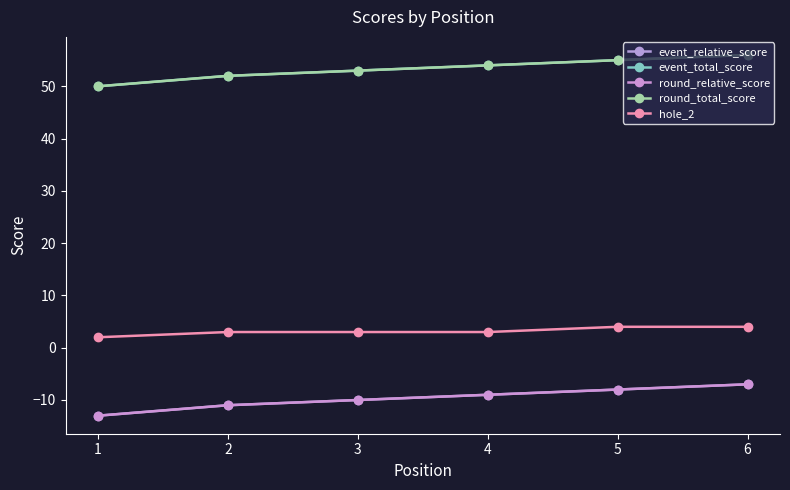

How many lines are shown in the chart?

5